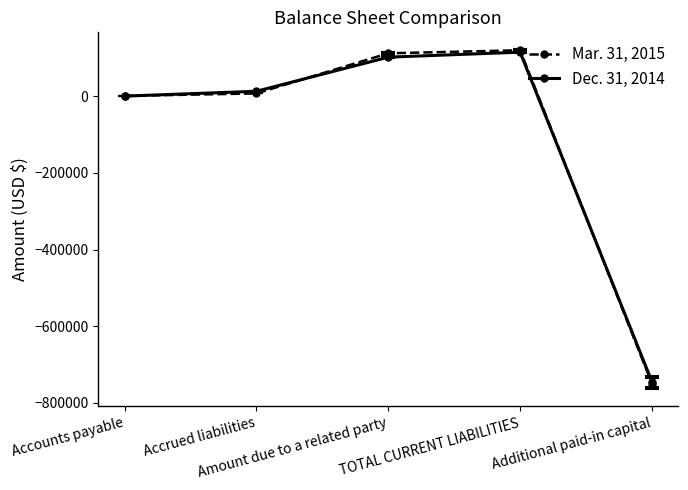

Which series changed the most between Accounts payable and Additional paid-in capital?

Mar. 31, 2015